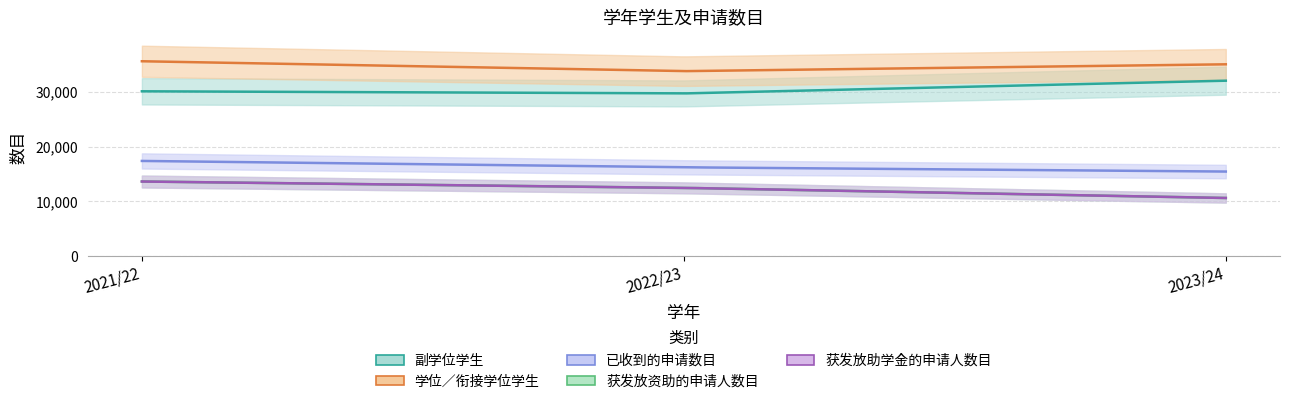

How many values in the 获发放资助的申请人数目 series exceed 12476?

1